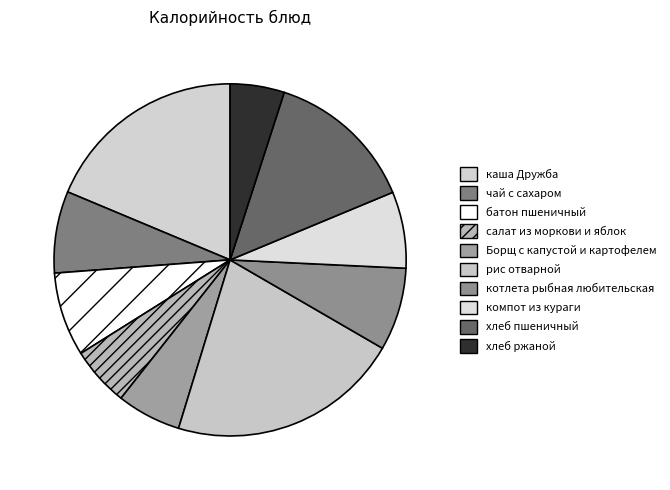

Rank the categories by value from lowest to highest.

хлеб ржаной, салат из моркови и яблок, Борщ с капустой и картофелем, компот из кураги, чай с сахаром, котлета рыбная любительская, батон пшеничный, хлеб пшеничный, каша Дружба, рис отварной